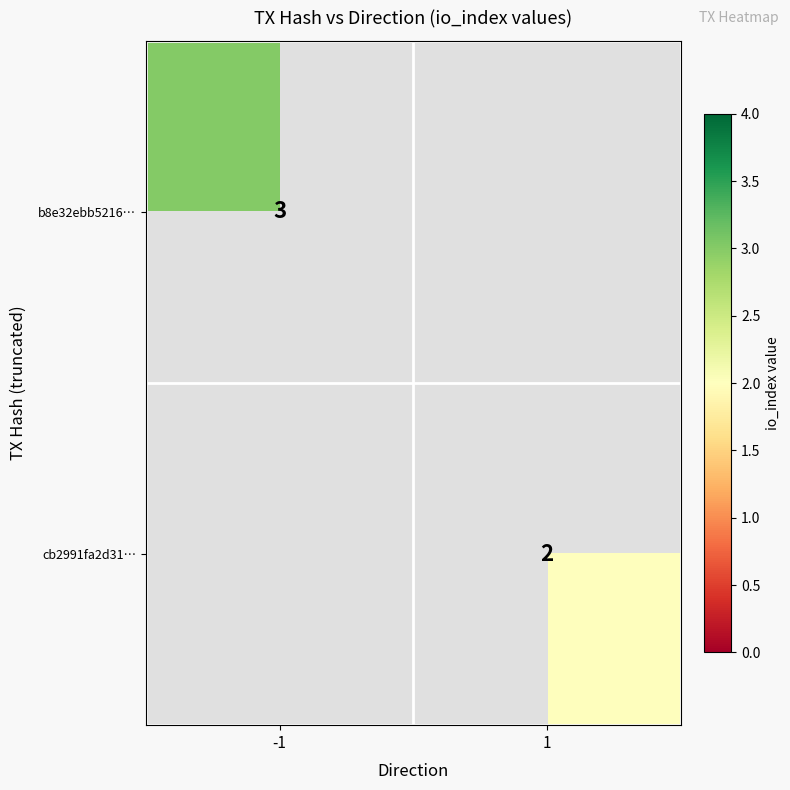

The value of b8e32ebb5216… at -1 is 1. True or false?

False